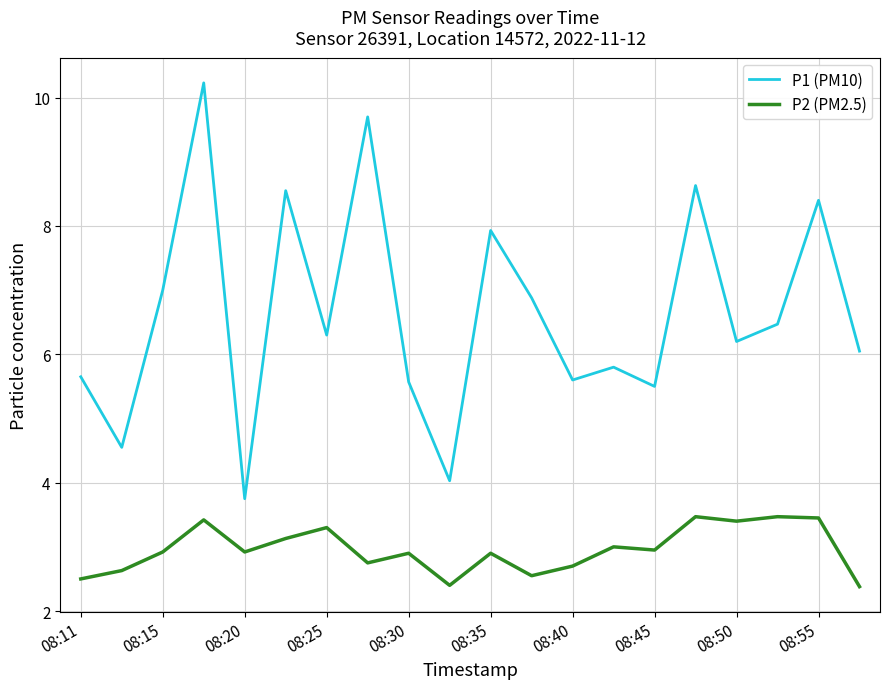

Which series has the largest range (max minus min)?

P1 (PM10)